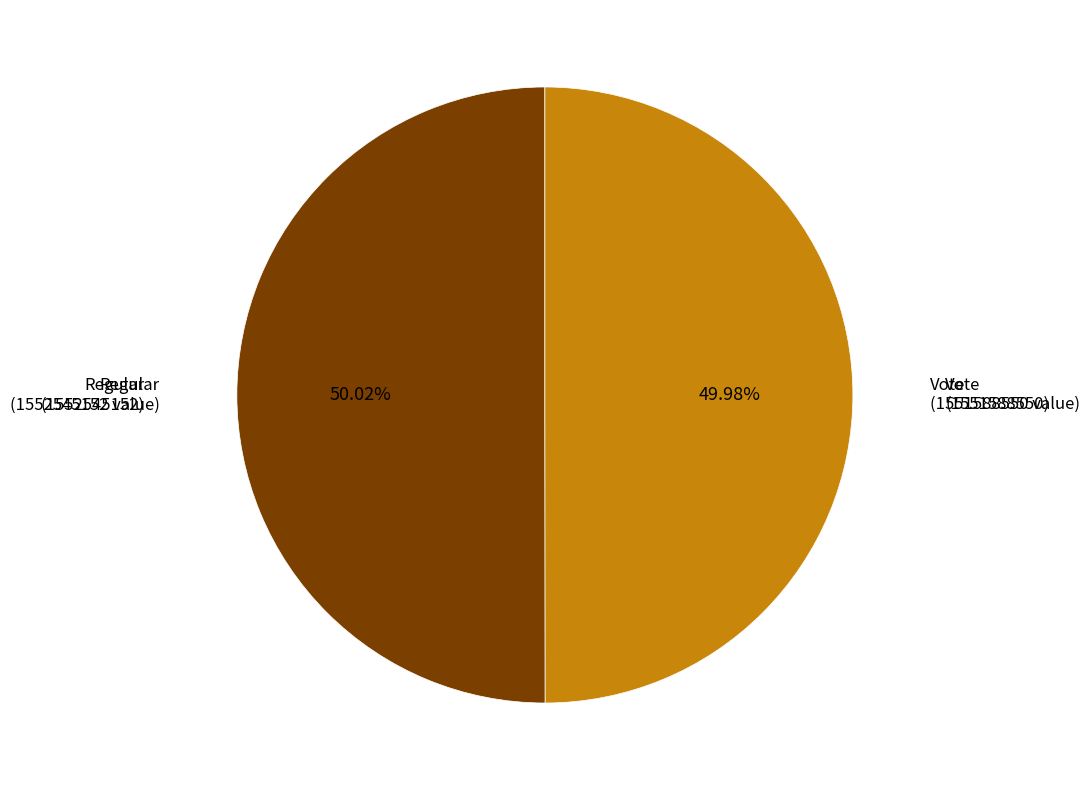

How many segments does this pie chart have?

2